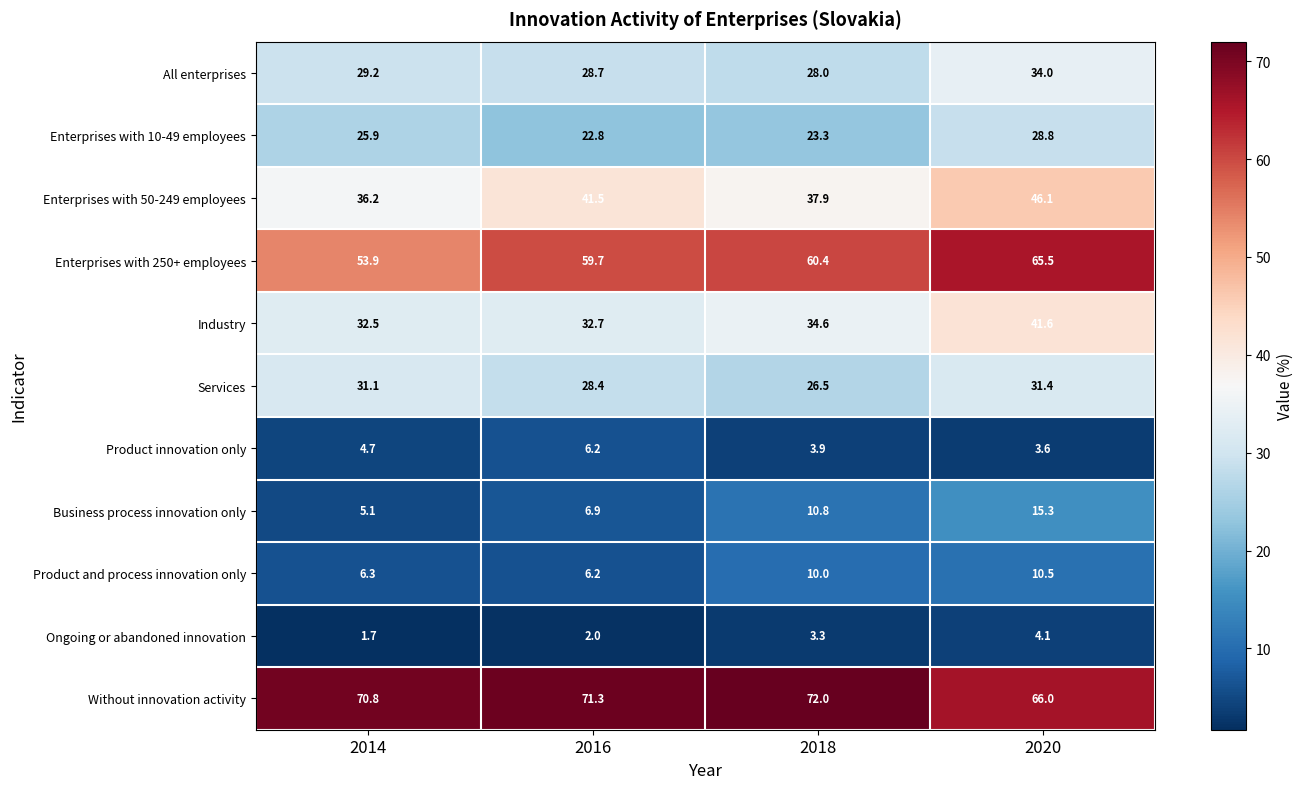

What is the total value across all series at 2018?

310.7